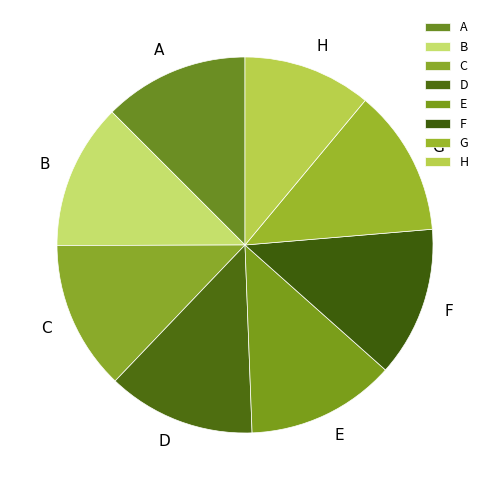

Is there any slice that represents more than half of the pie?

No